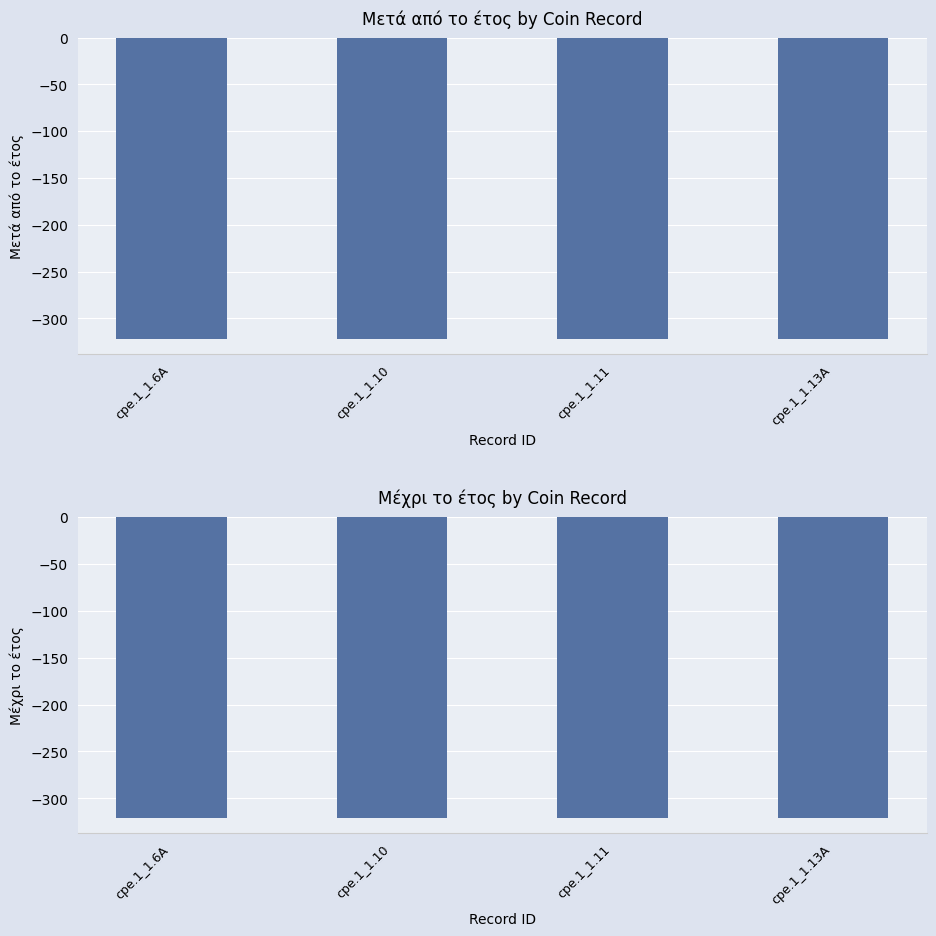

Is it true that Μετά από το έτος equals -540 at cpe.1_1.6A?

False